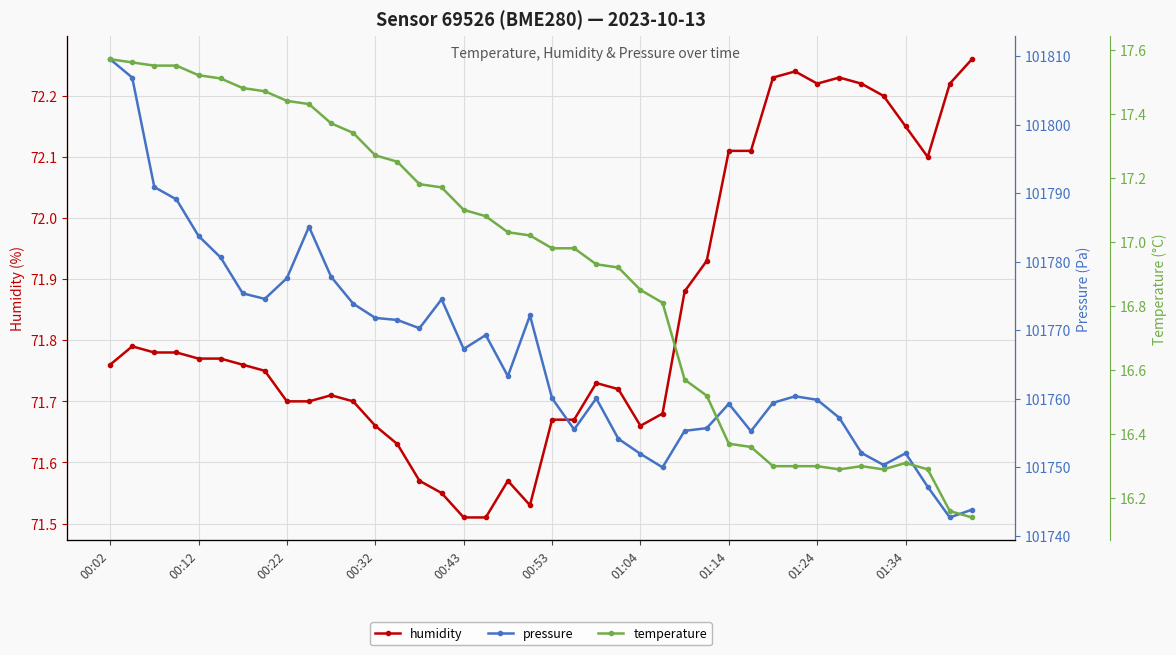

What is the maximum value shown in the chart?

101809.6